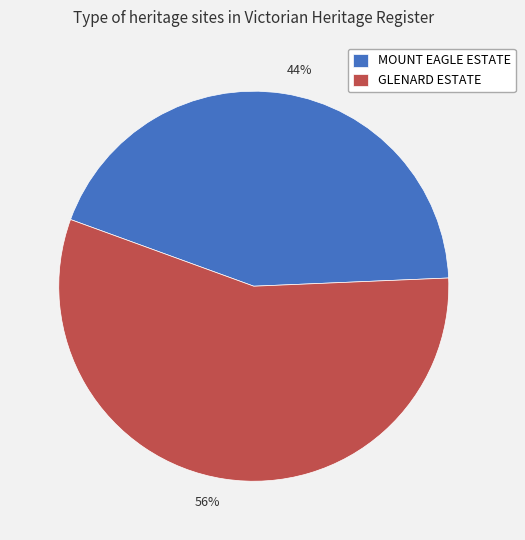

Rank the categories by value from highest to lowest.

GLENARD ESTATE, MOUNT EAGLE ESTATE